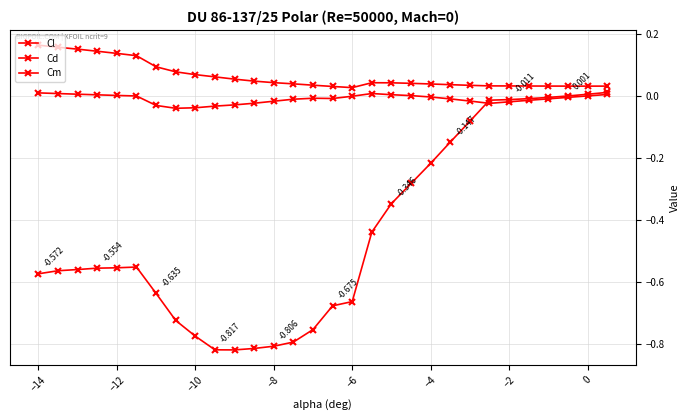

Count the number of data series in this chart.

3